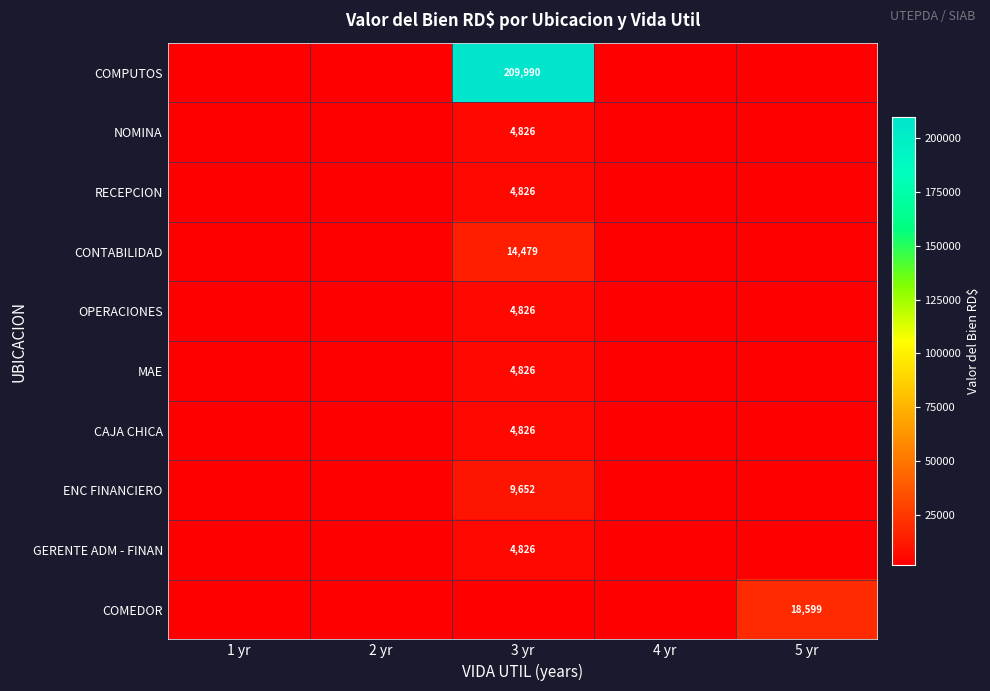

The NOMINA series shows 1447.9 at 5 yr. True or false?

True